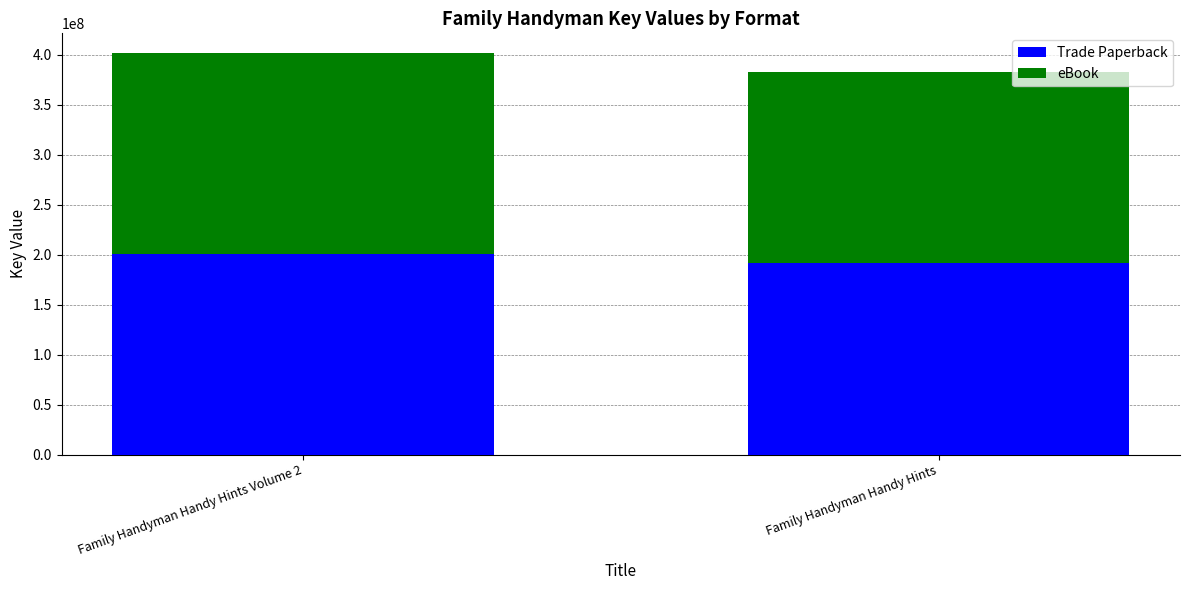

Does the chart contain any negative values?

No